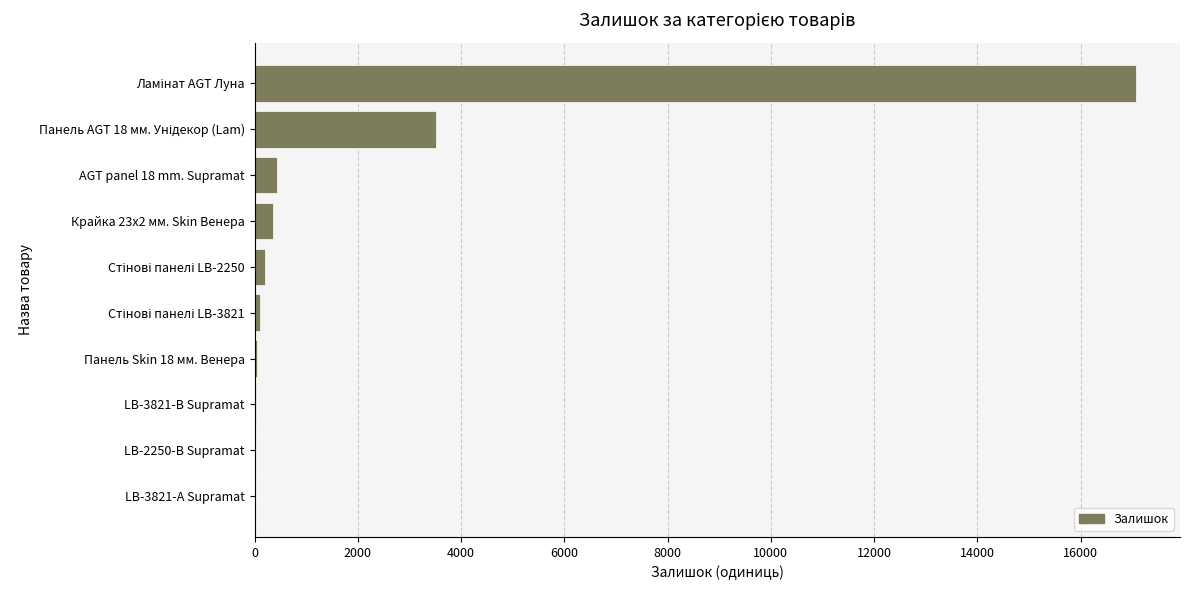

Are the bars horizontal?

Yes